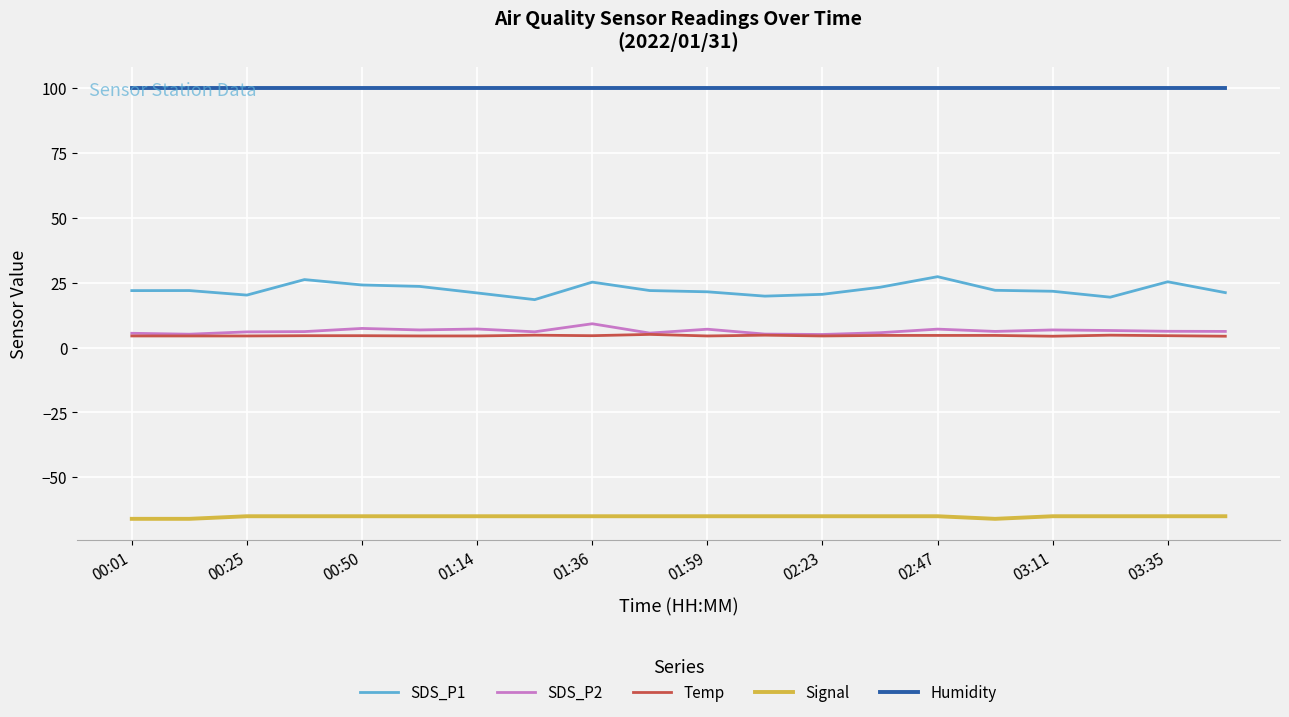

Which series has the largest range (max minus min)?

SDS_P1